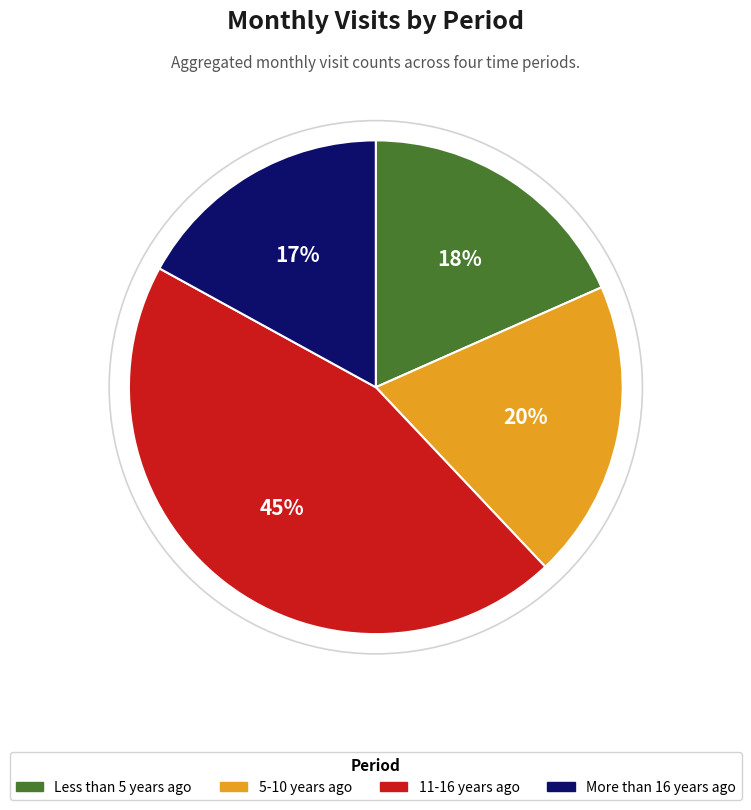

Which has a higher value, 11-16 years ago or Less than 5 years ago?

11-16 years ago